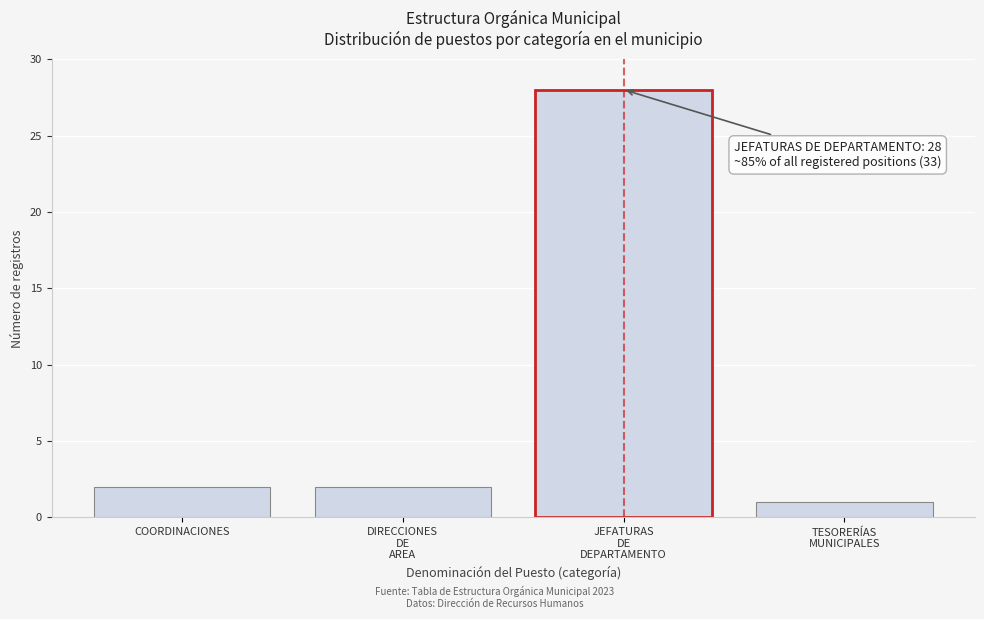

What position from the left is COORDINACIONES?

1